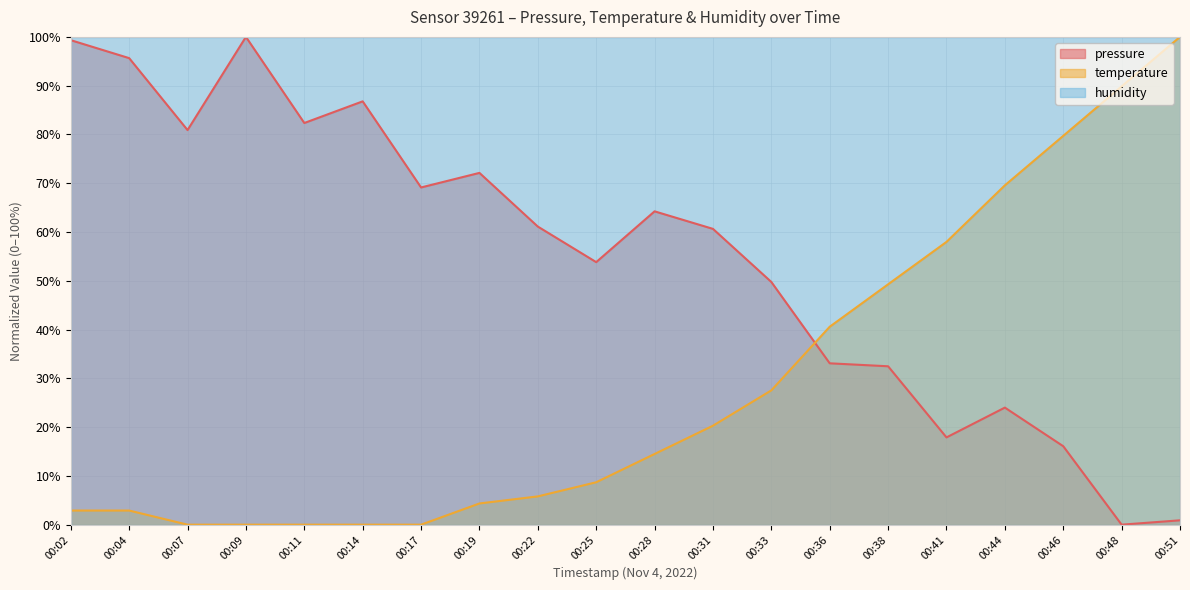

How many lines are shown in the chart?

3